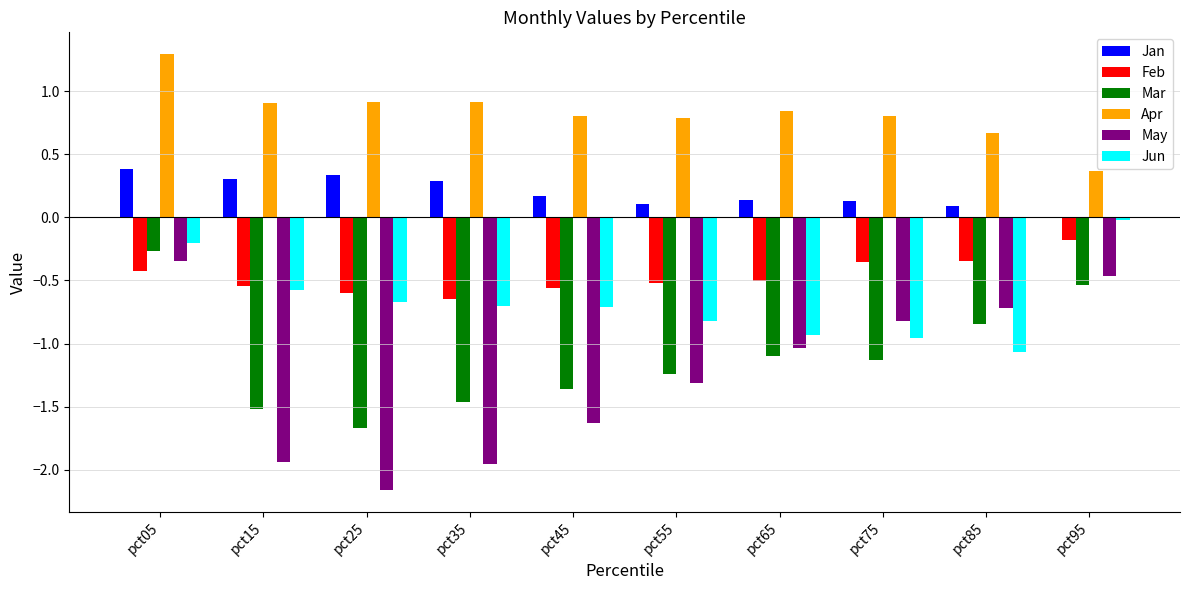

What is the greatest value displayed?

1.3